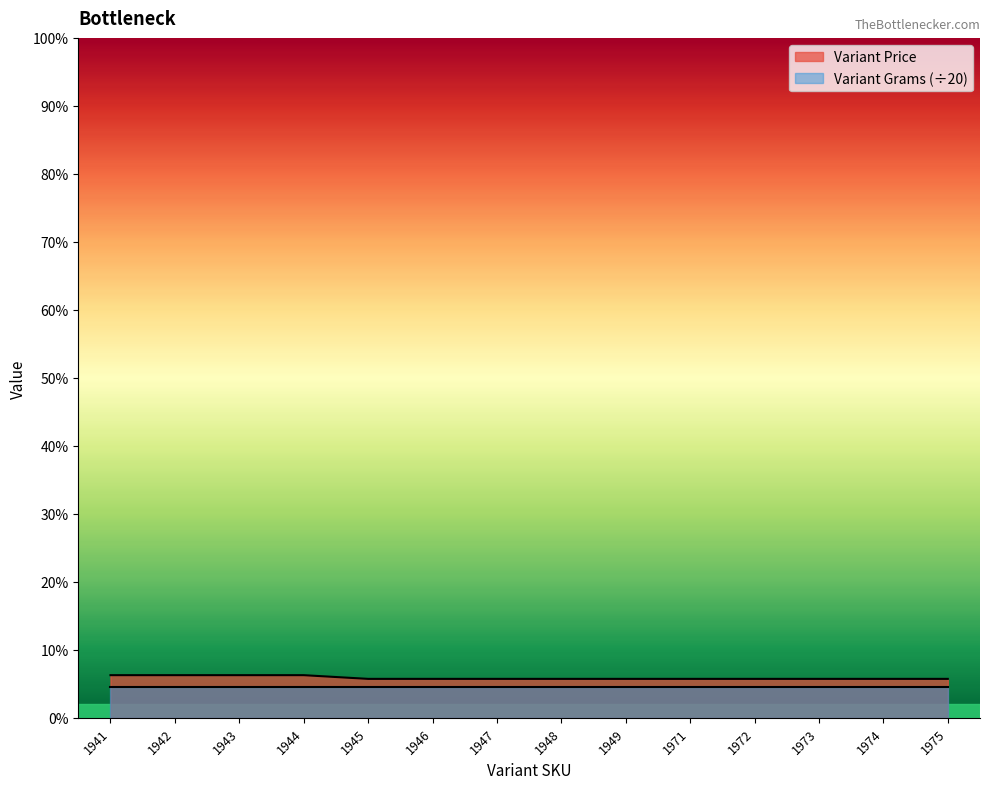

What is the ratio of the value at 1941 to the value at 1947?

1.1